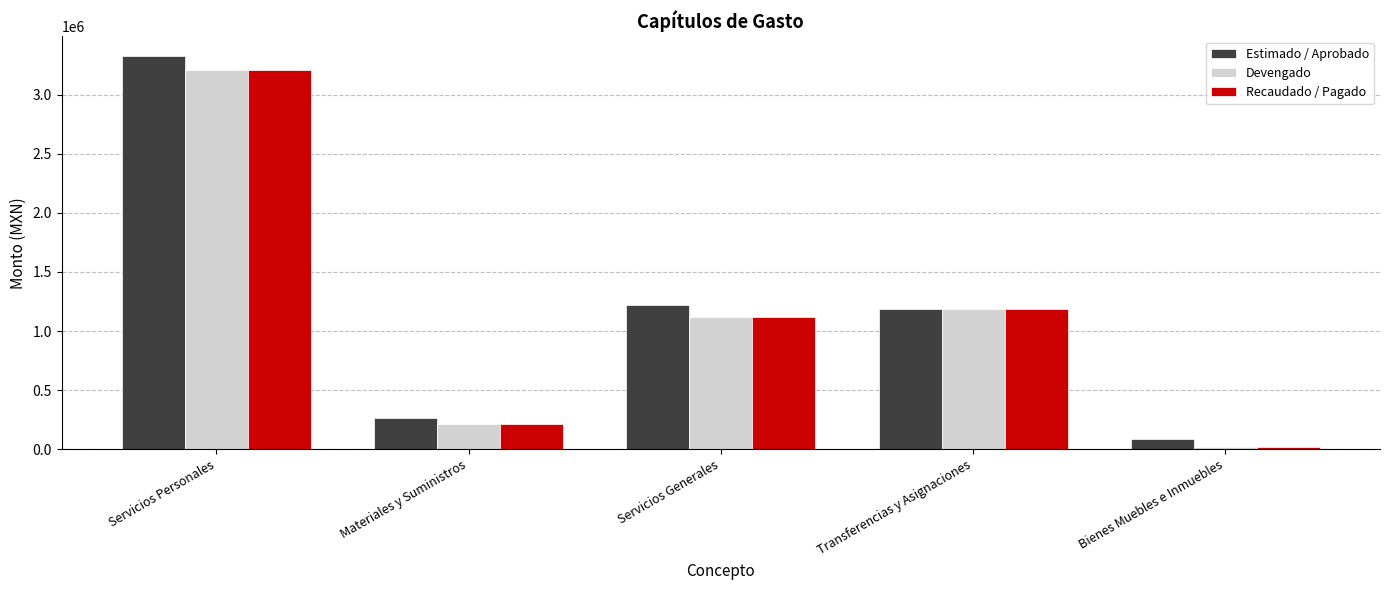

What is the sum of the Estimado / Aprobado values at Servicios Generales and Materiales y Suministros?

1488153.5